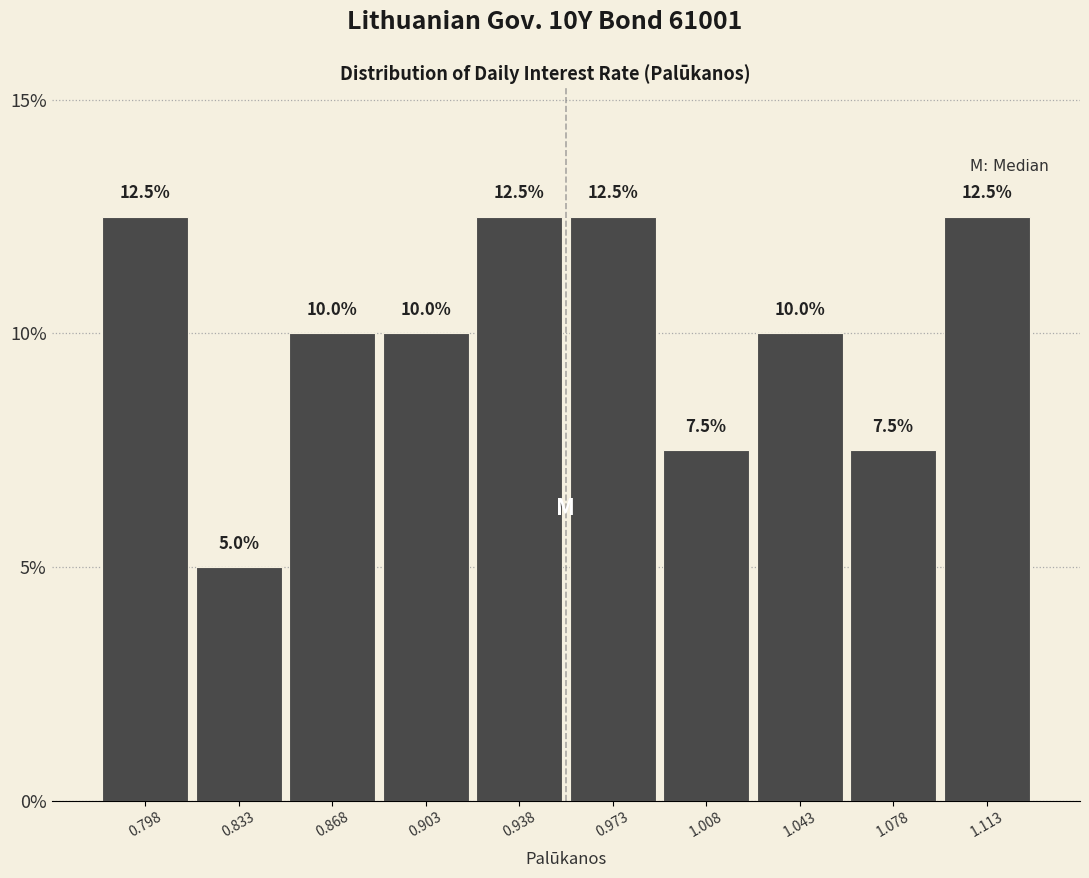

Reading left to right, list every bar in this chart as the range it spans on the x-axis followed by its height. The bar edges are not printed on the chart, so give them approximately, as read against the axis.

0.780 to 0.815: 12.5
0.815 to 0.850: 5.0
0.850 to 0.885: 10.0
0.885 to 0.920: 10.0
0.920 to 0.955: 12.5
0.955 to 0.990: 12.5
0.990 to 1.025: 7.5
1.025 to 1.060: 10.0
1.060 to 1.095: 7.5
1.095 to 1.130: 12.5